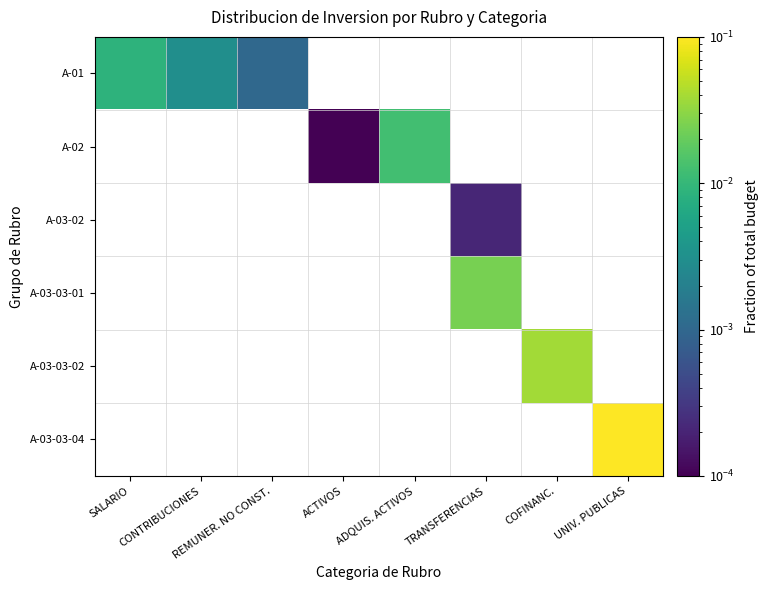

How many data points does each series have?

8